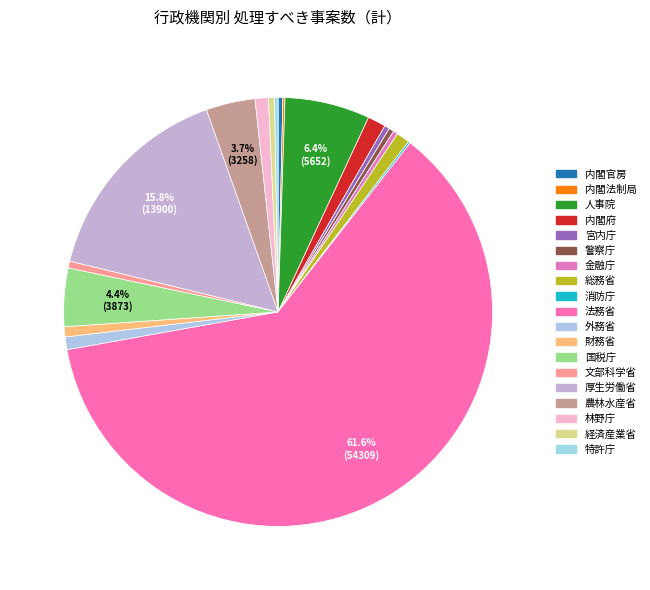

How many slices are in this pie chart?

19